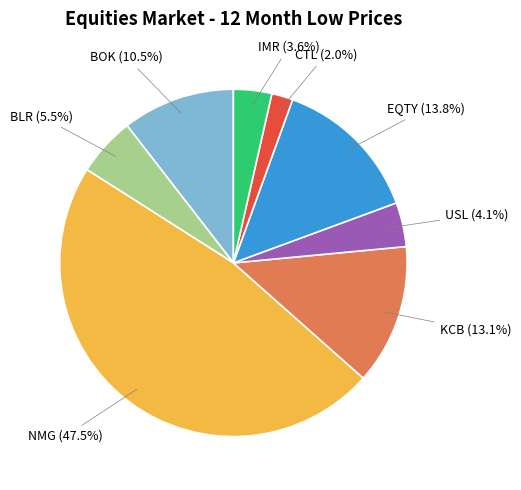

To the nearest percent, what is the combined percentage of NMG and BOK?

58%